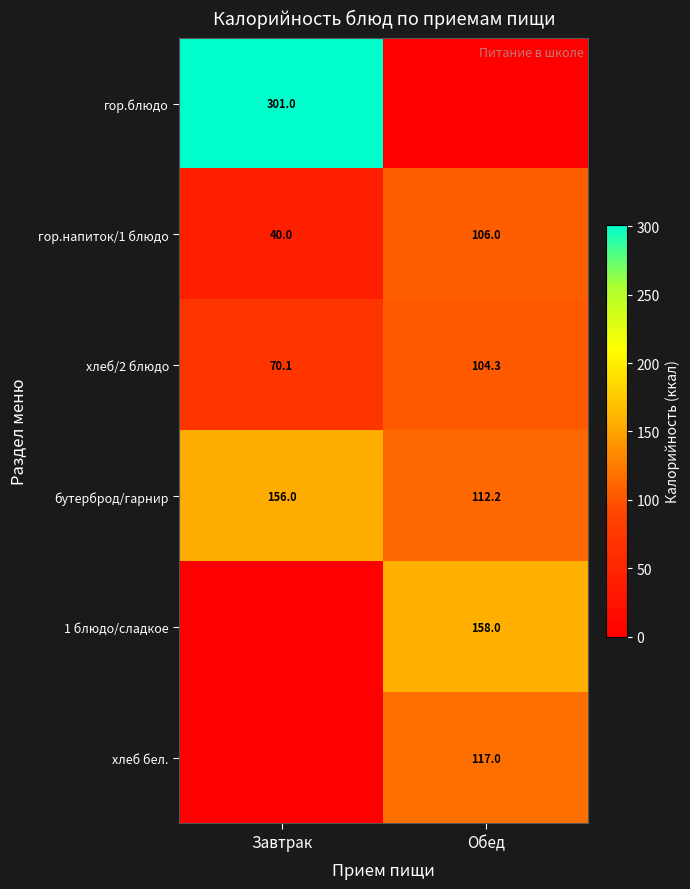

How many data points in хлеб/2 блюдо are less than 104?

1